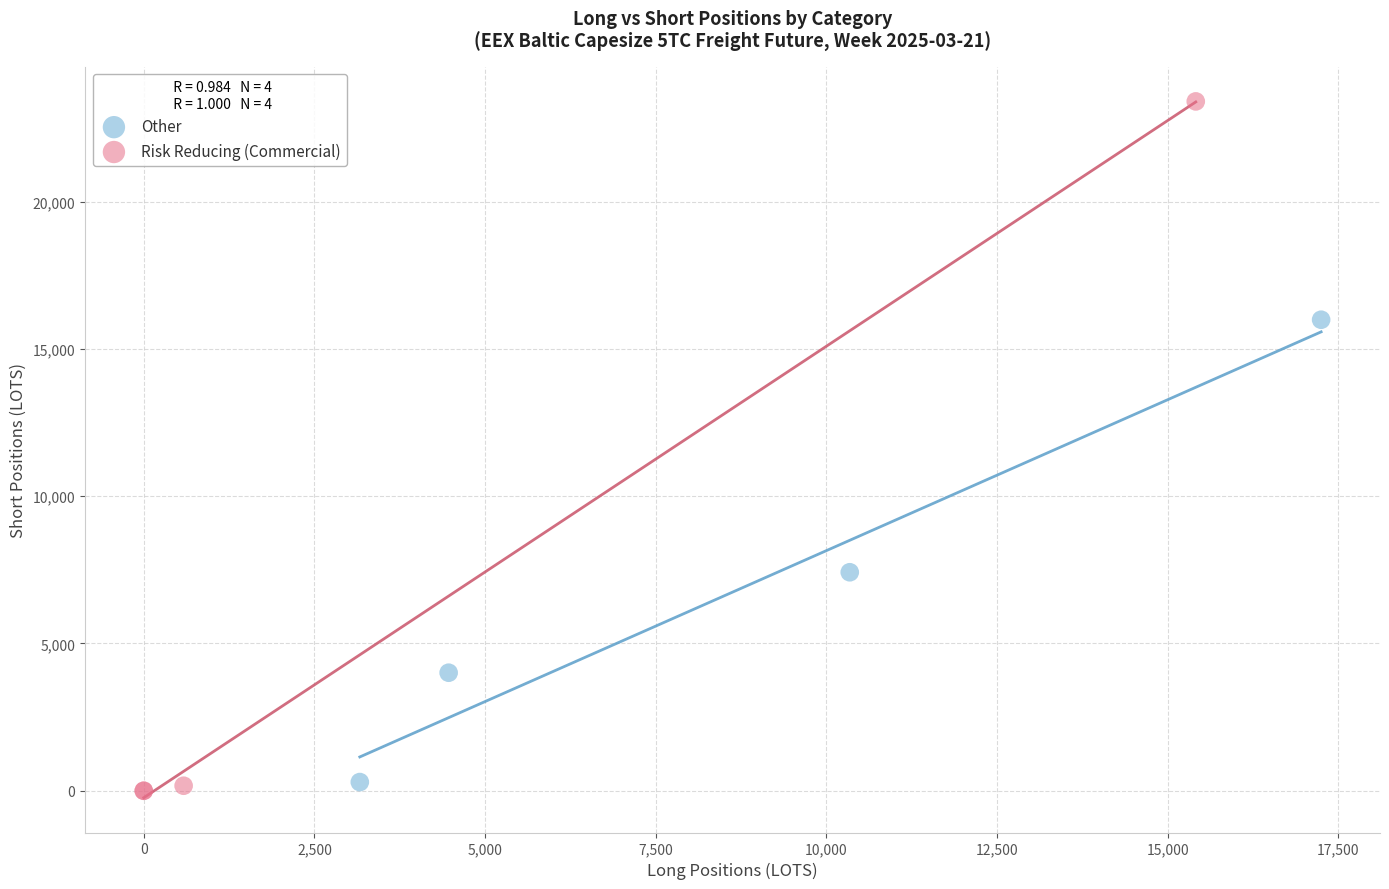

What are all the series names shown in the legend?

Other, Risk Reducing (Commercial)